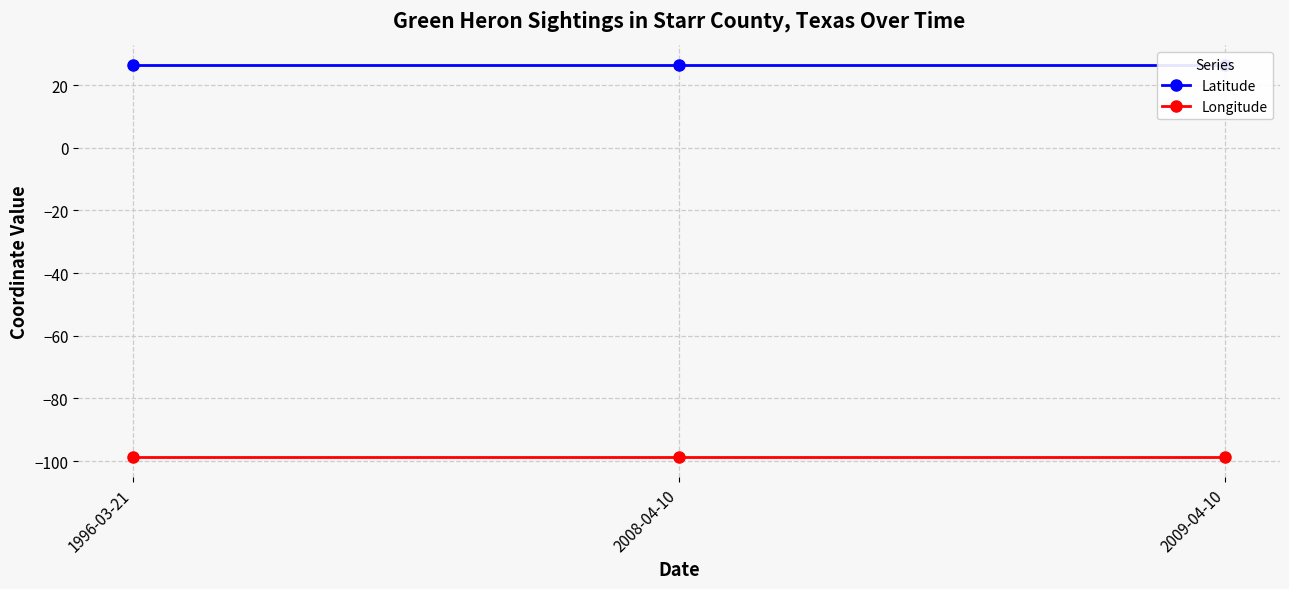

At which category does the chart reach its minimum across all series?

1996-03-21